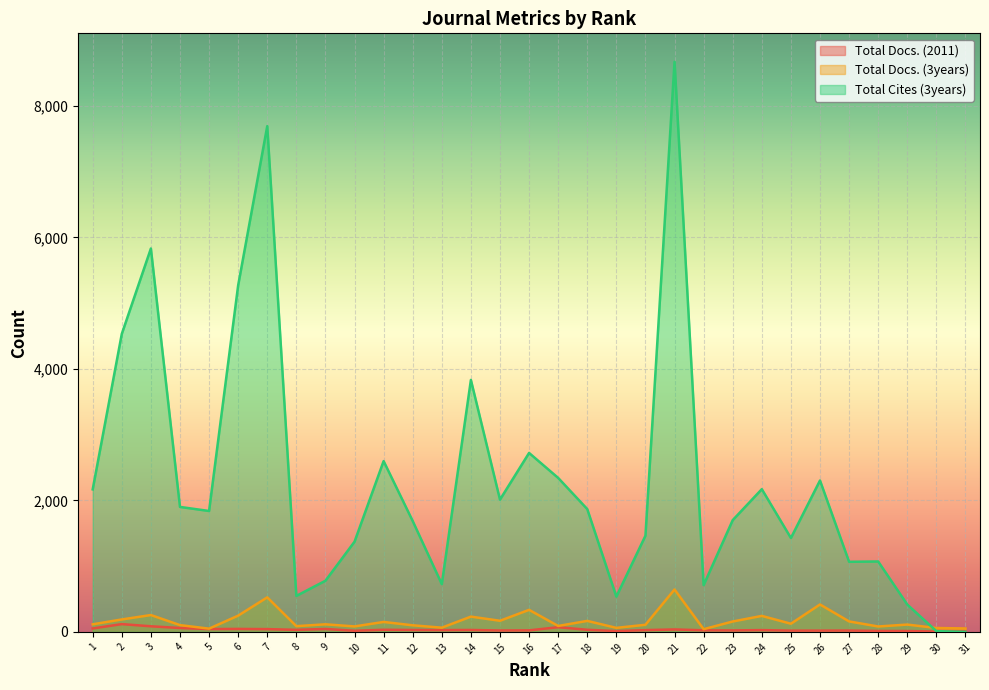

Reading right to left, transcribe all the data shown in this chart.

Total Docs. (2011): 31=8	30=5	29=13	28=14	27=20	26=19	25=19	24=27	23=22	22=24	21=37	20=27	19=12	18=32	17=71	16=23	15=21	14=29	13=27	12=29	11=32	10=17	9=44	8=31	7=42	6=45	5=43	4=59	3=85	2=118	1=52
Total Docs. (3years): 31=52	30=59	29=111	28=82	27=159	26=417	25=124	24=243	23=158	22=41	21=645	20=108	19=61	18=167	17=90	16=335	15=169	14=232	13=64	12=100	11=151	10=83	9=115	8=87	7=525	6=247	5=49	4=103	3=256	2=189	1=115
Total Cites (3years): 31=0	30=11	29=416	28=1071	27=1066	26=2303	25=1428	24=2171	23=1700	22=711	21=8672	20=1463	19=536	18=1868	17=2342	16=2722	15=2012	14=3833	13=726	12=1686	11=2598	10=1372	9=778	8=547	7=7694	6=5272	5=1839	4=1901	3=5832	2=4533	1=2168